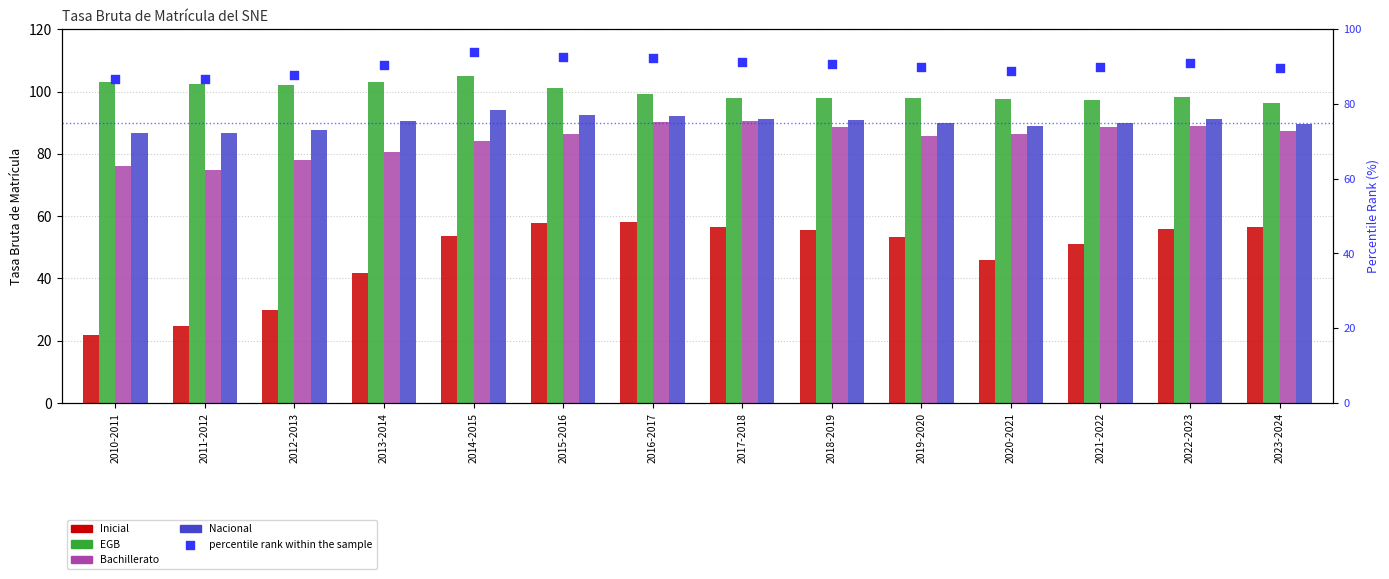

Which series contains the lowest Y value?

Inicial